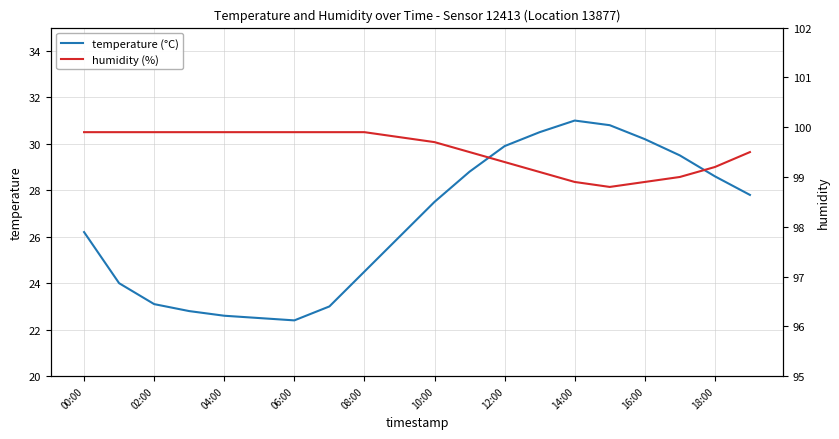

The value of temperature (°C) at 12:00 is 29.9. True or false?

True